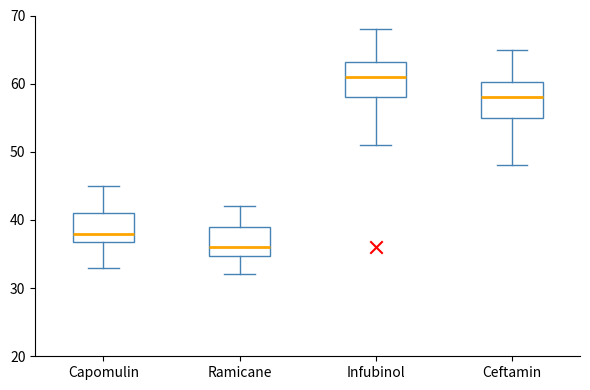

Reading left to right, read every box against the y-axis: the position of its median line, the range the box covers, and the ends of its whiskers. The values are not printed on the chart, so give them approximately, as read against the axis.

Capomulin: median 38, box 37 to 41, whiskers 33 to 45
Ramicane: median 36, box 35 to 39, whiskers 32 to 42
Infubinol: median 61, box 58 to 63, whiskers 51 to 68
Ceftamin: median 58, box 55 to 60, whiskers 48 to 65